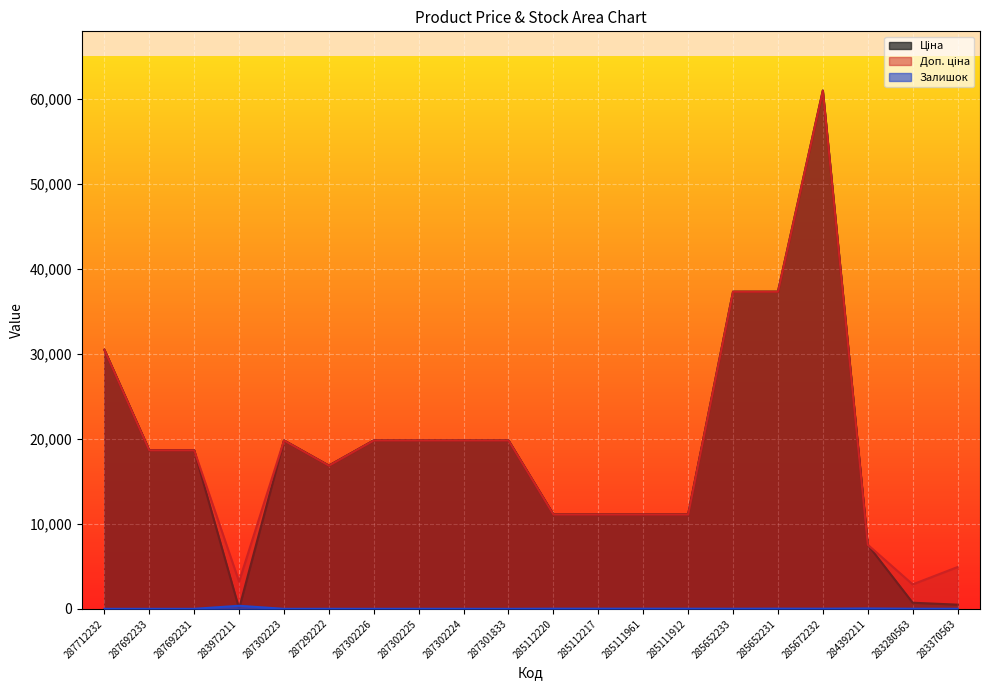

What is the maximum value for Залишок?

360.0